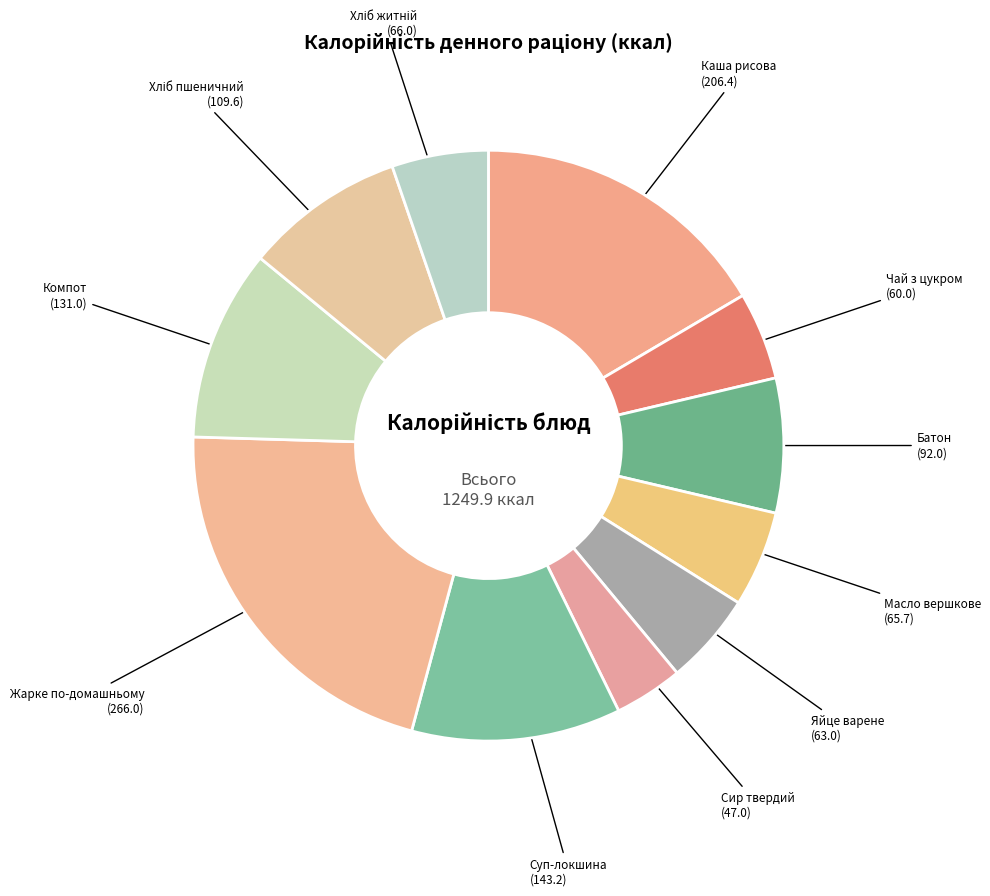

Is there a majority slice in this chart?

No